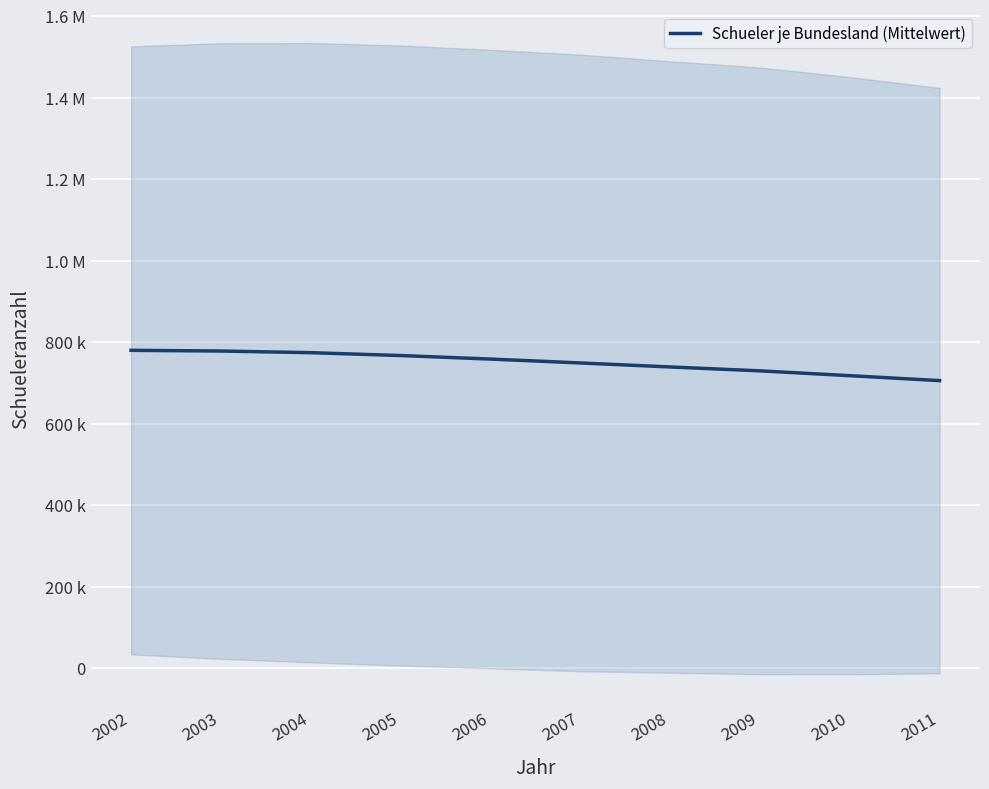

What is the difference between the values at 2008 and 2007?

9858.1